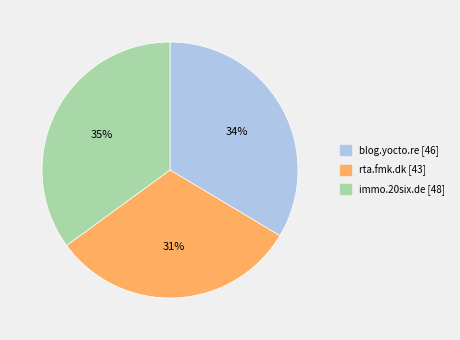

Is there a majority slice in this chart?

No